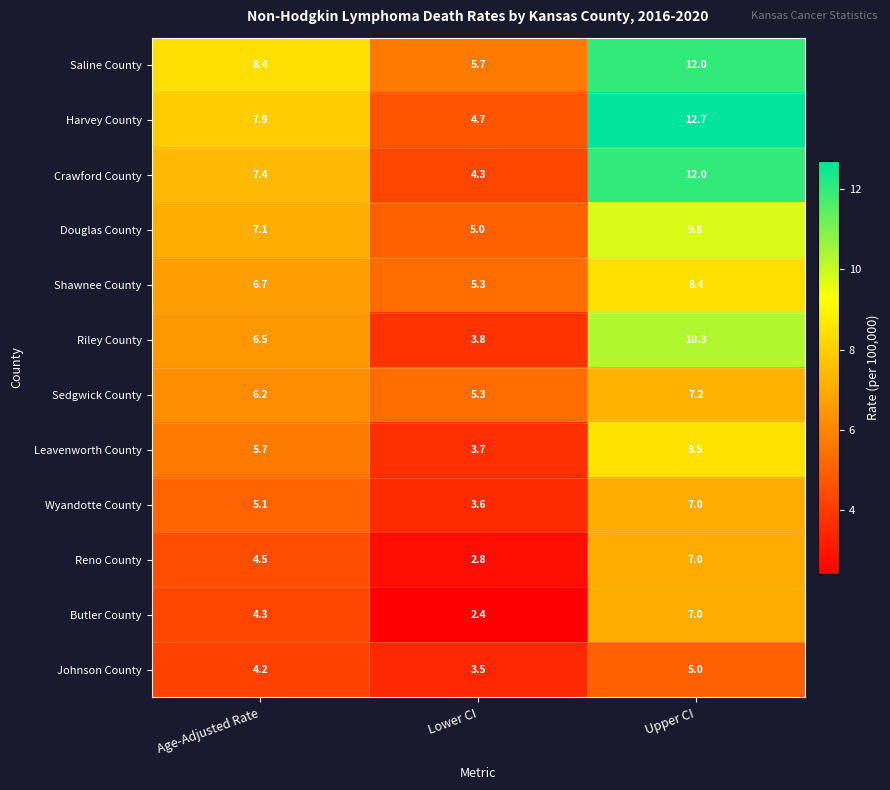

True or false: Harvey County has a value of 4.0 at Age-Adjusted Rate.

False